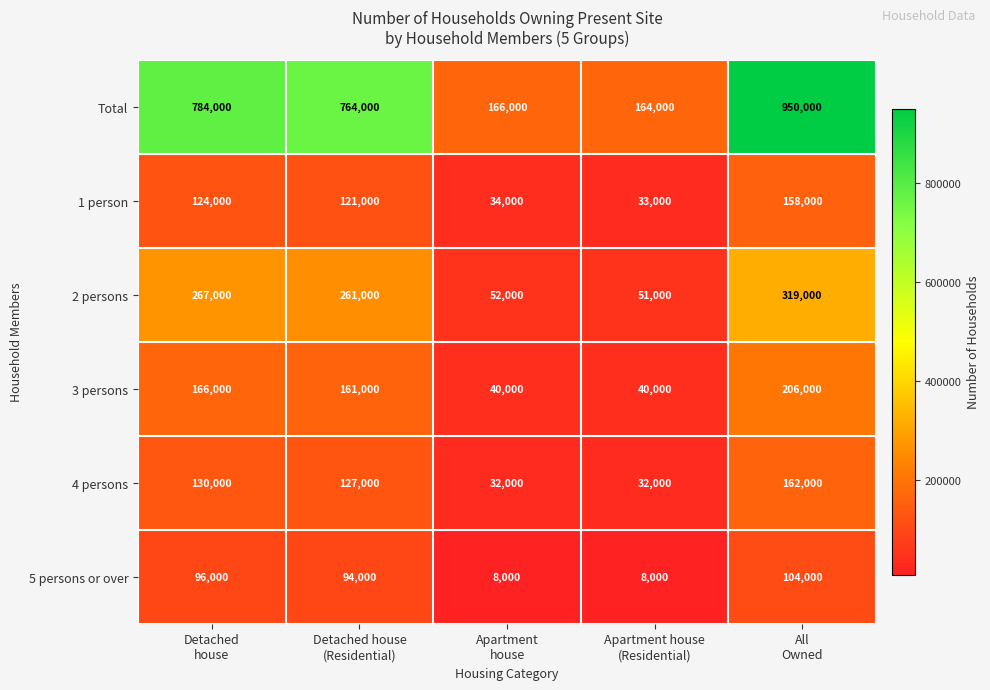

Reading left to right, extract all data points from this chart.

Total: 784000	764000	166000	164000	950000
1 person: 124000	121000	34000	33000	158000
2 persons: 267000	261000	52000	51000	319000
3 persons: 166000	161000	40000	40000	206000
4 persons: 130000	127000	32000	32000	162000
5 persons or over: 96000	94000	8000	8000	104000